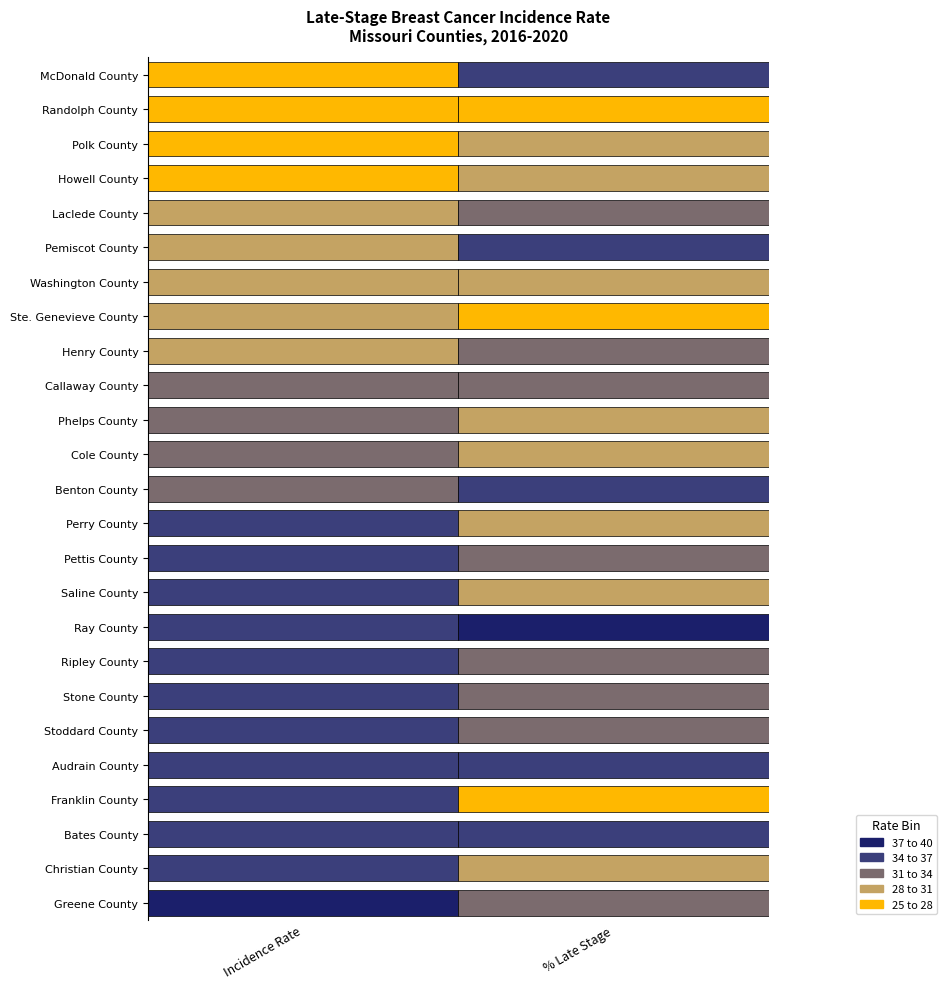

How many values in the Age-Adjusted Incidence Rate series are below 33?

12